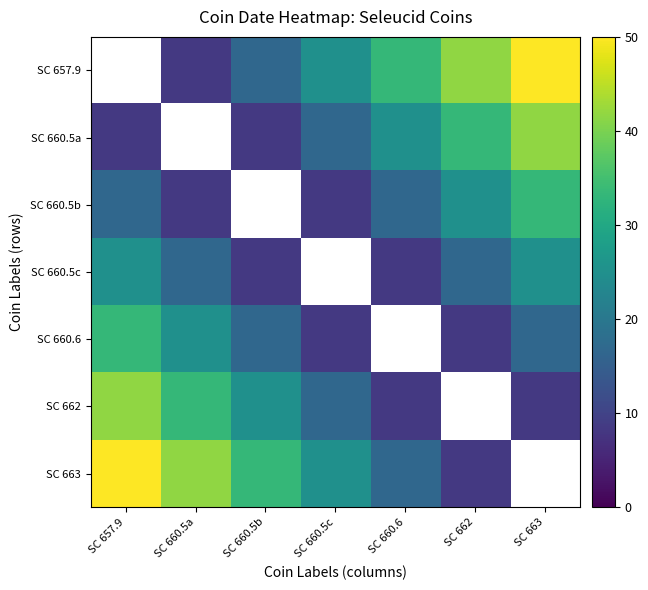

Which series has the widest spread of values?

SC 663